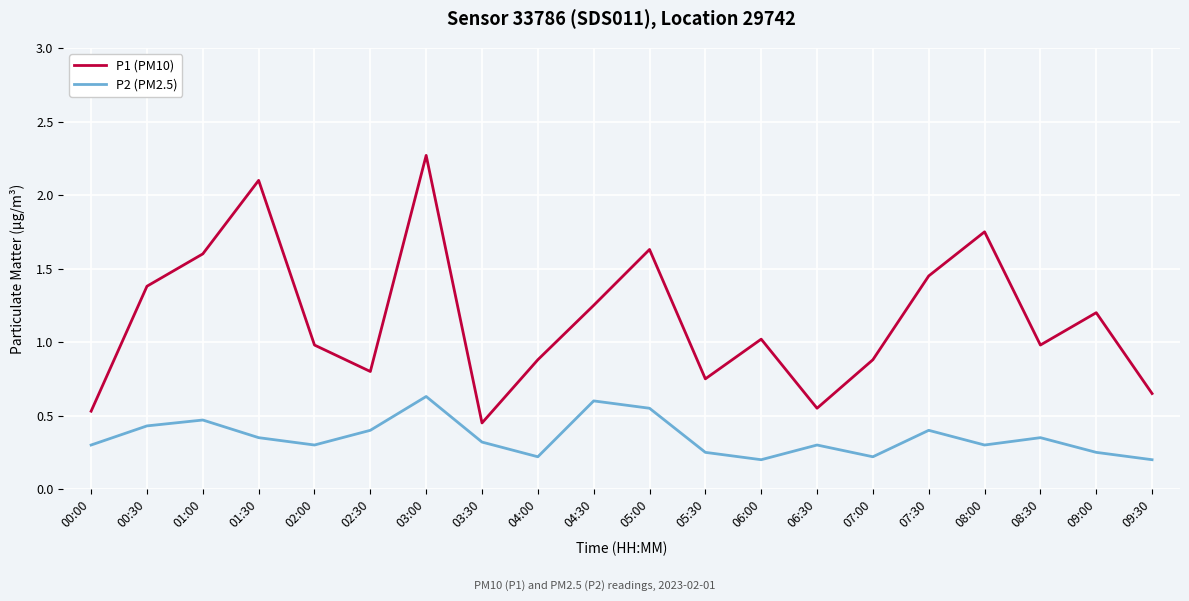

What position from the left is 04:00?

9